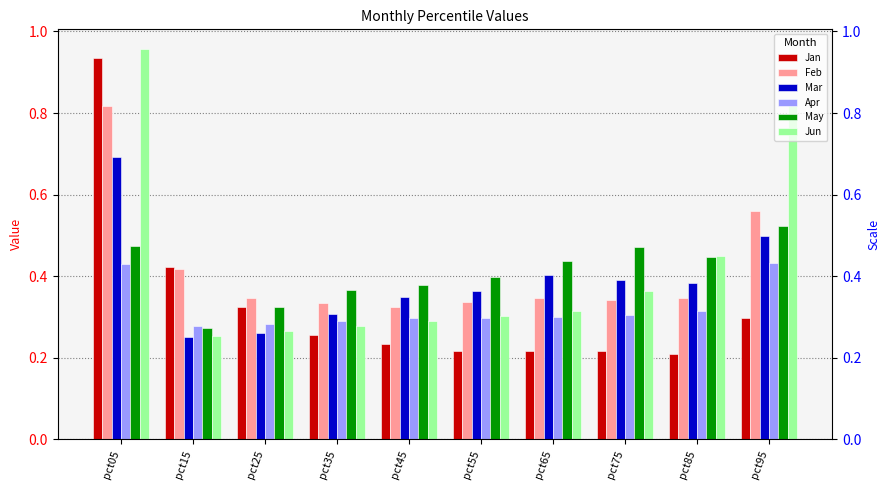

What is the difference between the maximum and minimum values in the May series?

0.2